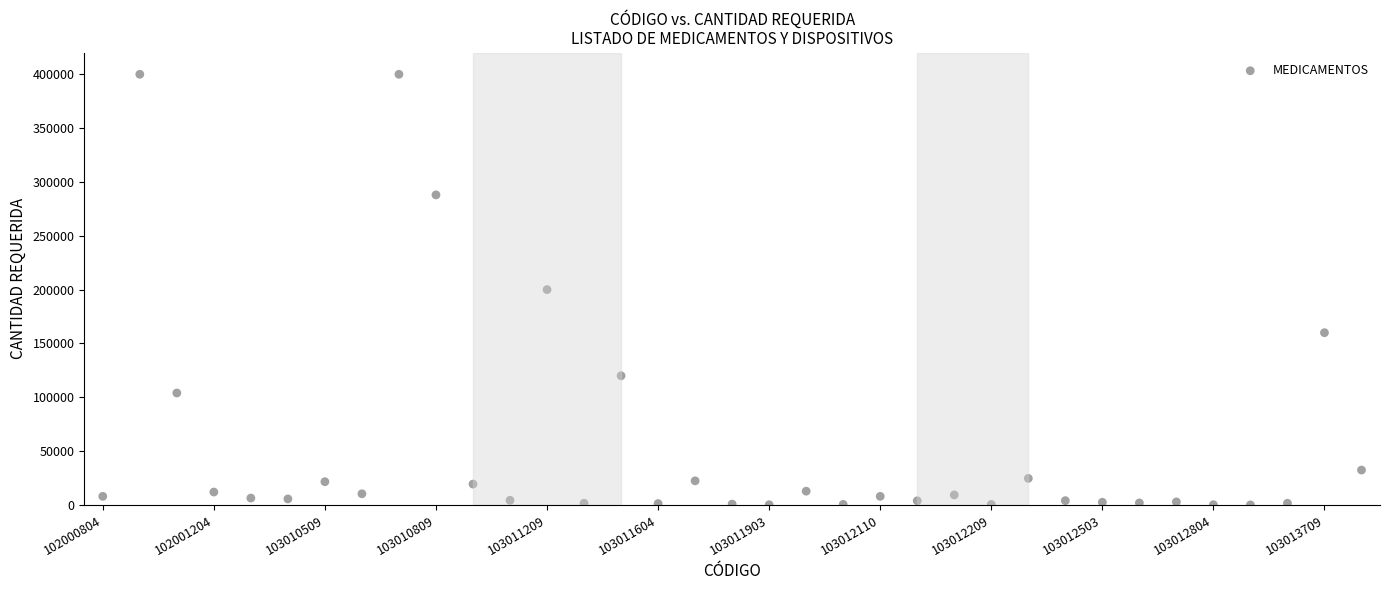

What is the range of Y values (max minus min)?

399938.6